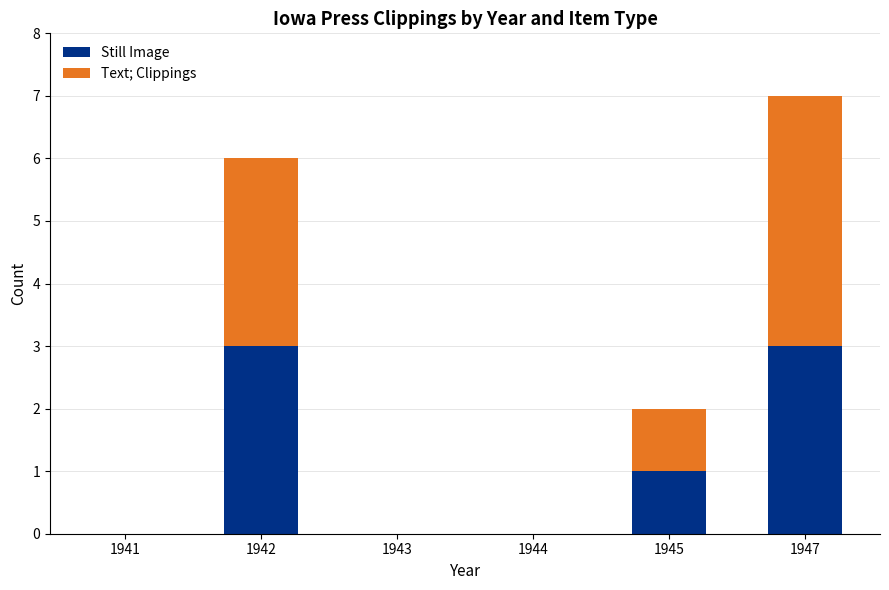

What value does the Still Image series have at 1947?

3